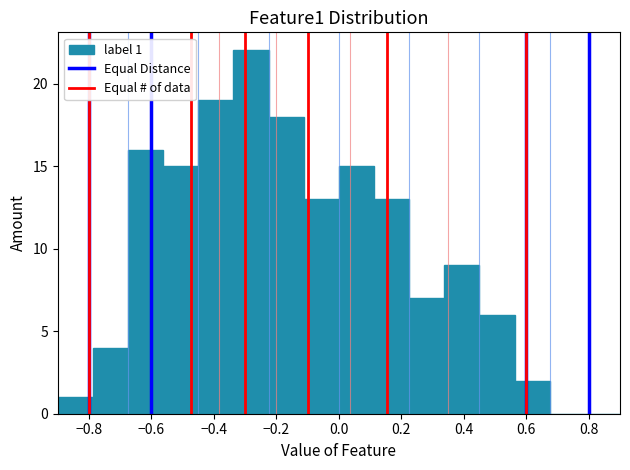

Over which range of the x-axis is the bar tallest?

-0.34 to -0.22